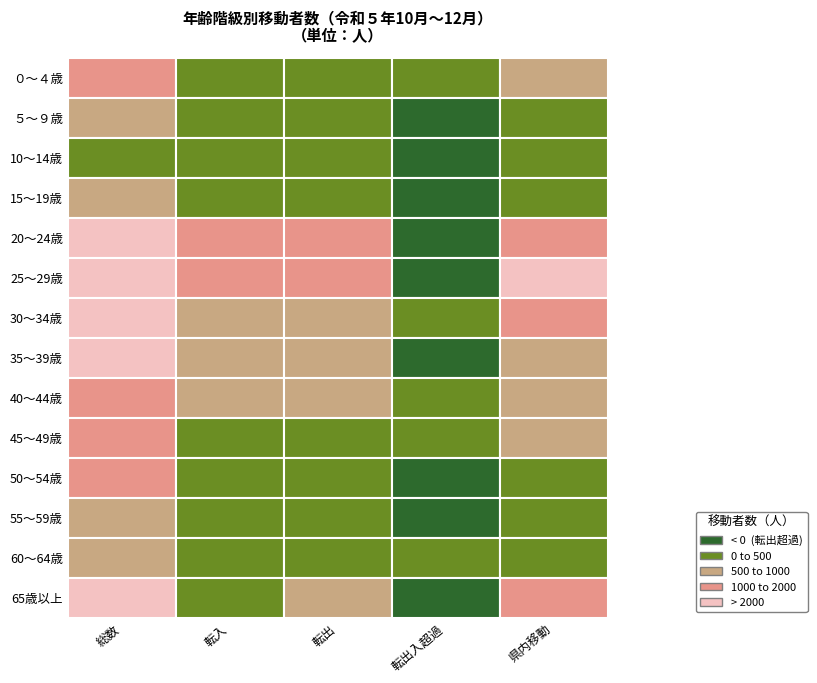

Reading left to right, what are all the values shown in this chart?

０～４歳: ０～４歳=1382.0	５～９歳=366.6	10～14歳=344.5	15～19歳=22.1	20～24歳=670.9
５～９歳: ０～４歳=621.9	５～９歳=181.2	10～14歳=200.6	15～19歳=-19.4	20～24歳=240.1
10～14歳: ０～４歳=343.0	５～９歳=74.4	10～14歳=121.2	15～19歳=-46.8	20～24歳=147.4
15～19歳: ０～４歳=755.7	５～９歳=189.3	10～14歳=245.8	15～19歳=-56.5	20～24歳=320.6
20～24歳: ０～４歳=4151.5	５～９歳=1071.6	10～14歳=1512.5	15～19歳=-440.9	20～24歳=1567.4
25～29歳: ０～４歳=5099.6	５～９歳=1214.0	10～14歳=1576.4	15～19歳=-362.5	20～24歳=2309.3
30～34歳: ０～４歳=3178.6	５～９歳=850.5	10～14歳=841.9	15～19歳=8.6	20～24歳=1486.3
35～39歳: ０～４歳=2083.2	５～９歳=628.7	10～14歳=646.7	15～19歳=-18.0	20～24歳=807.8
40～44歳: ０～４歳=1607.6	５～９歳=530.6	10～14歳=512.6	15～19歳=18.0	20～24歳=564.3
45～49歳: ０～４歳=1373.0	５～９歳=419.6	10～14歳=415.8	15～19歳=3.7	20～24歳=537.6
50～54歳: ０～４歳=1166.7	５～９歳=340.6	10～14歳=351.1	15～19歳=-10.5	20～24歳=475.0
55～59歳: ０～４歳=900.0	５～９歳=288.9	10～14歳=296.9	15～19歳=-8.1	20～24歳=314.2
60～64歳: ０～４歳=694.0	５～９歳=201.8	10～14歳=192.3	15～19歳=9.5	20～24歳=299.9
65歳以上: ０～４歳=2216.2	５～９歳=494.2	10～14歳=589.5	15～19歳=-95.3	20～24歳=1132.4